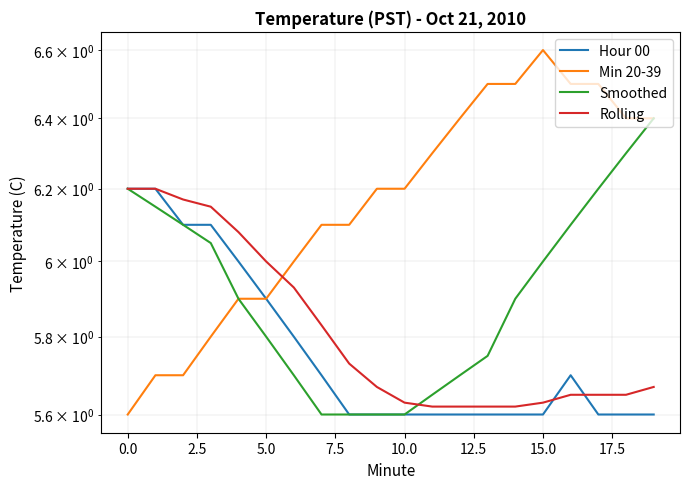

Which series has the largest total across all categories?

Min 20-39